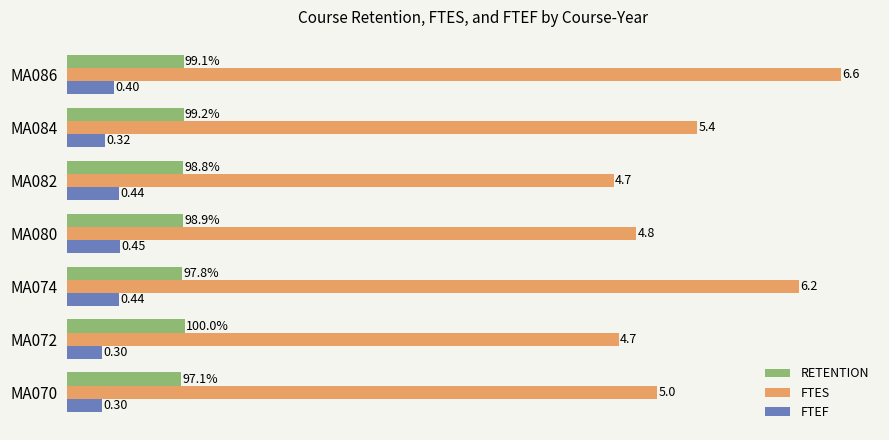

Which series has the largest range (max minus min)?

FTES